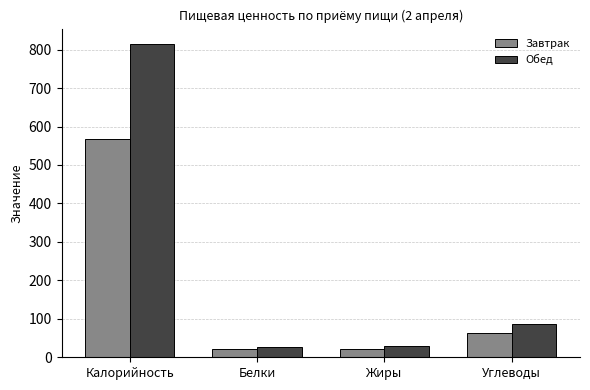

Read the Завтрак value at Белки.

22.3